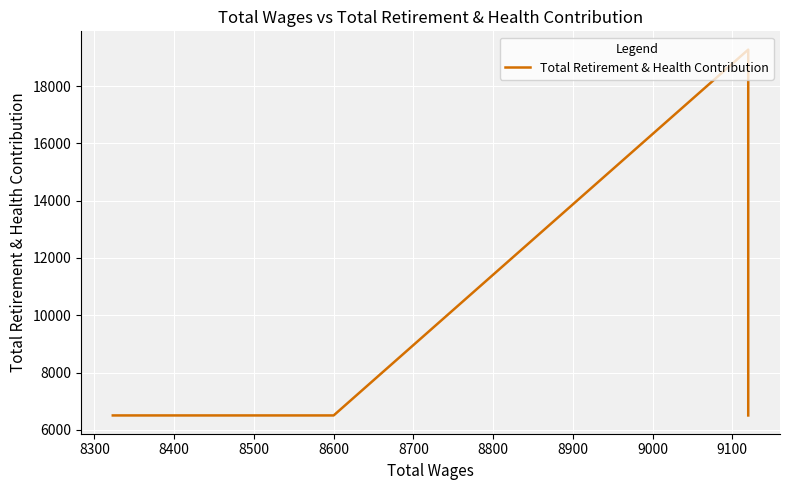

What value does the data have at 8600?

6505